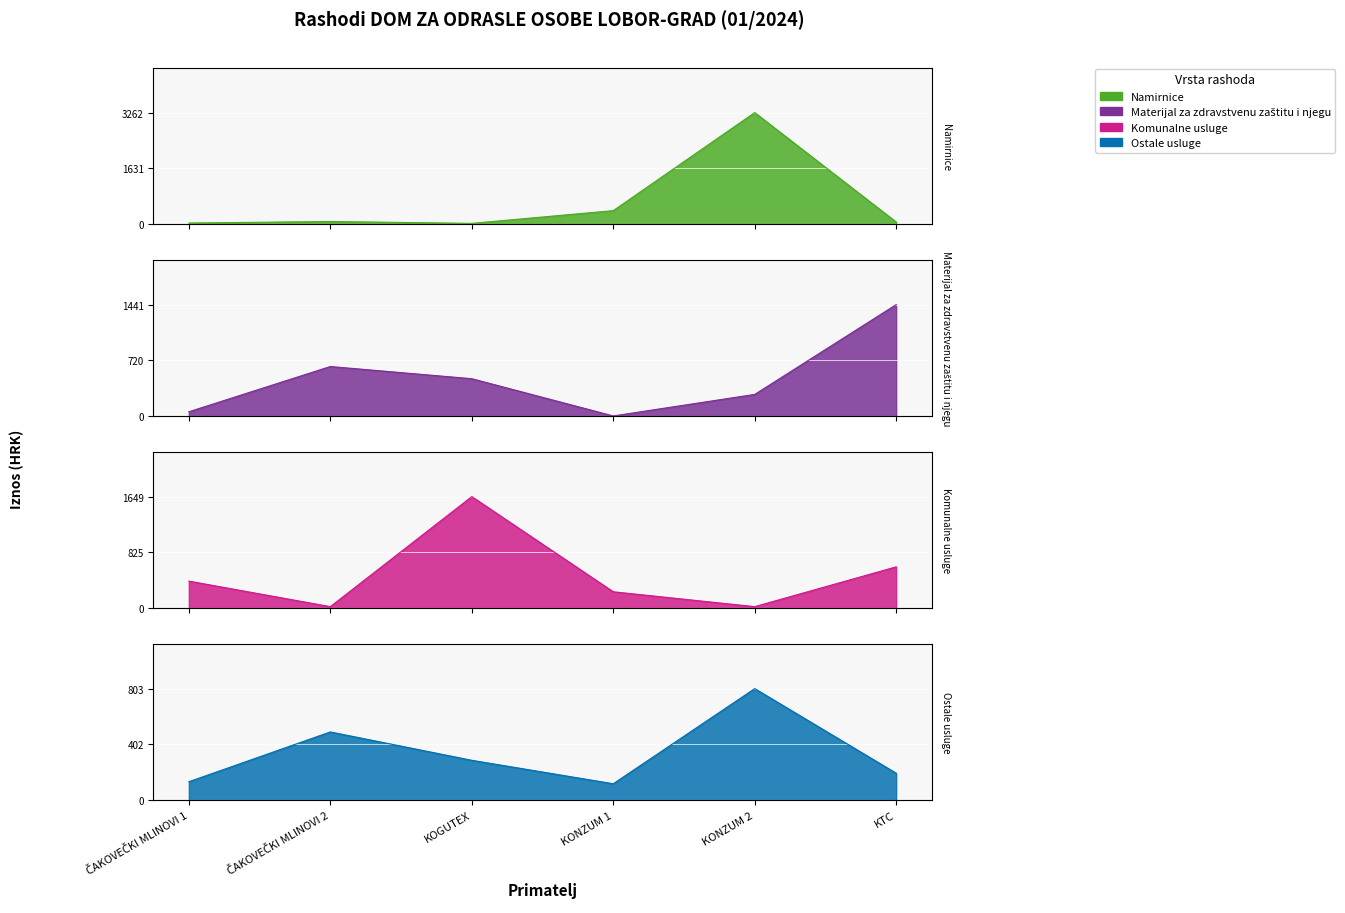

Where is the first local minimum for Namirnice?

KOGUTEX